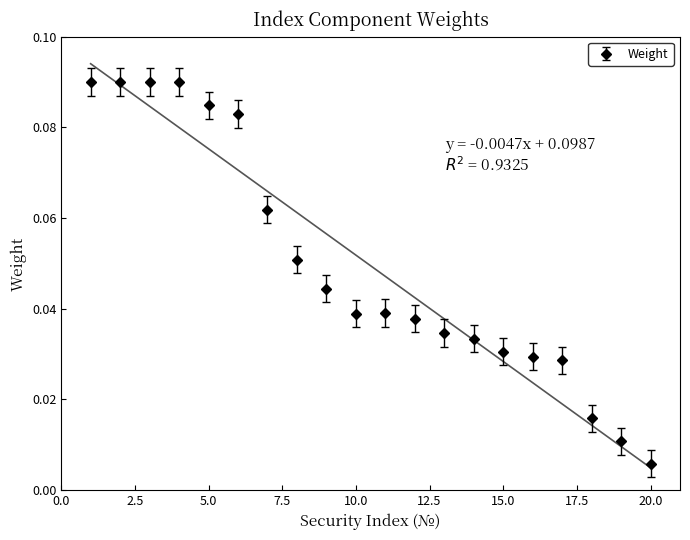

How many lines are shown in the chart?

1